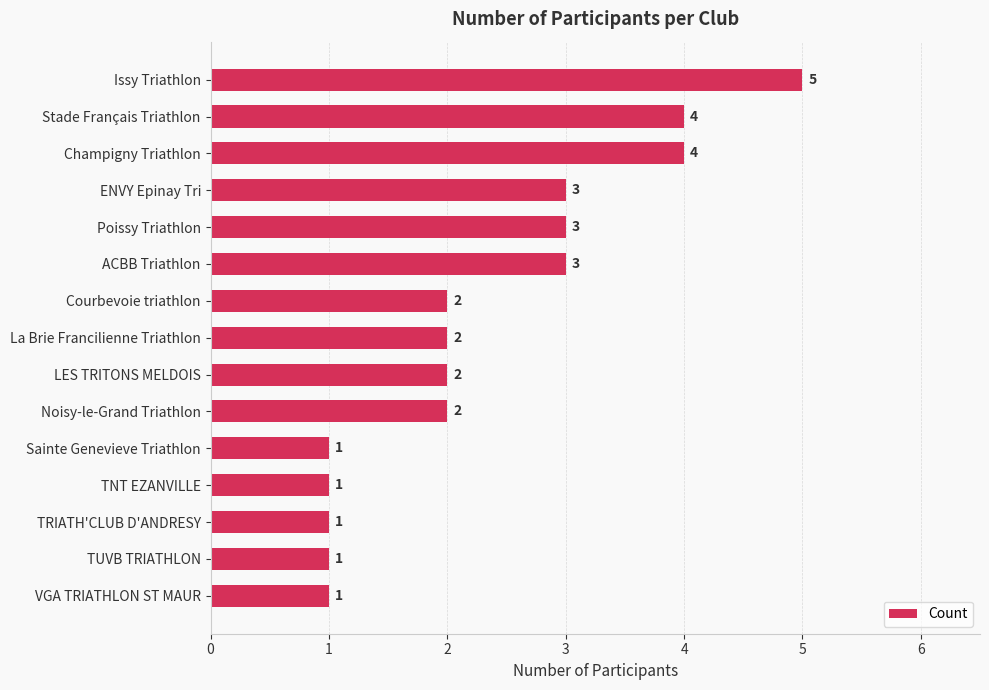

What is the average value?

2